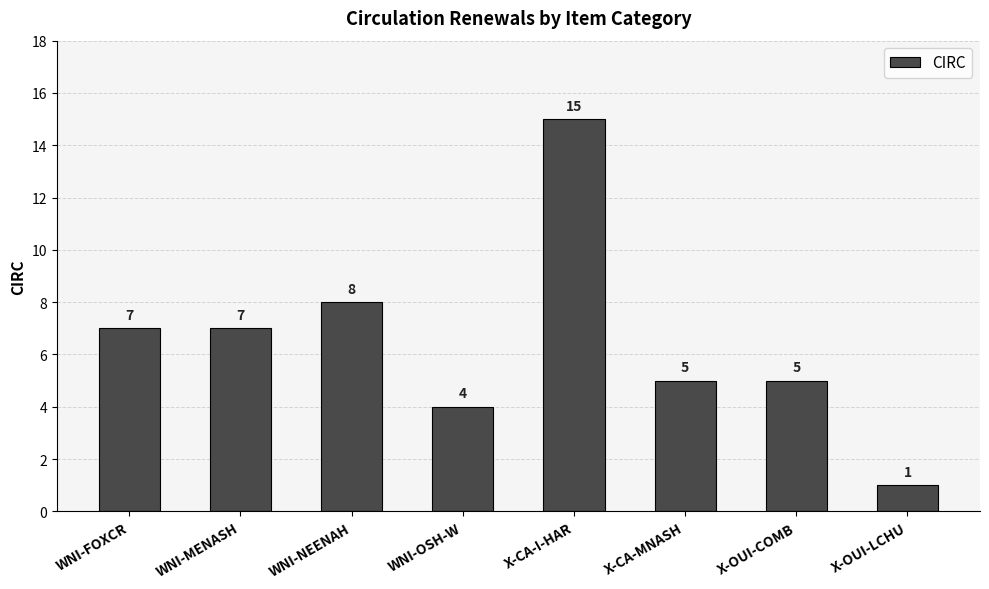

Reading right to left, list all the values displayed in this chart.

1	5	5	15	4	8	7	7